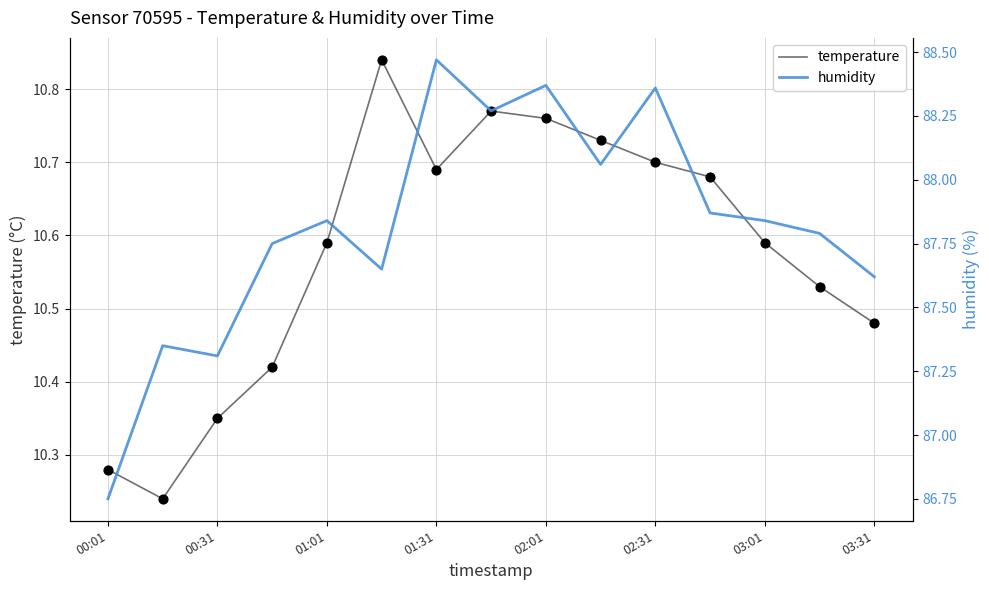

The value of temperature at 02:01 is 5.3. True or false?

False